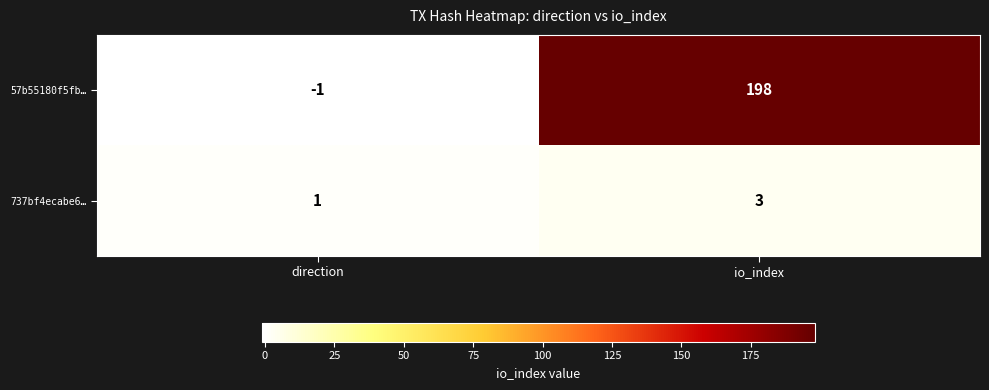

What is the sum of the 737bf4ecabe6… values at io_index and direction?

4